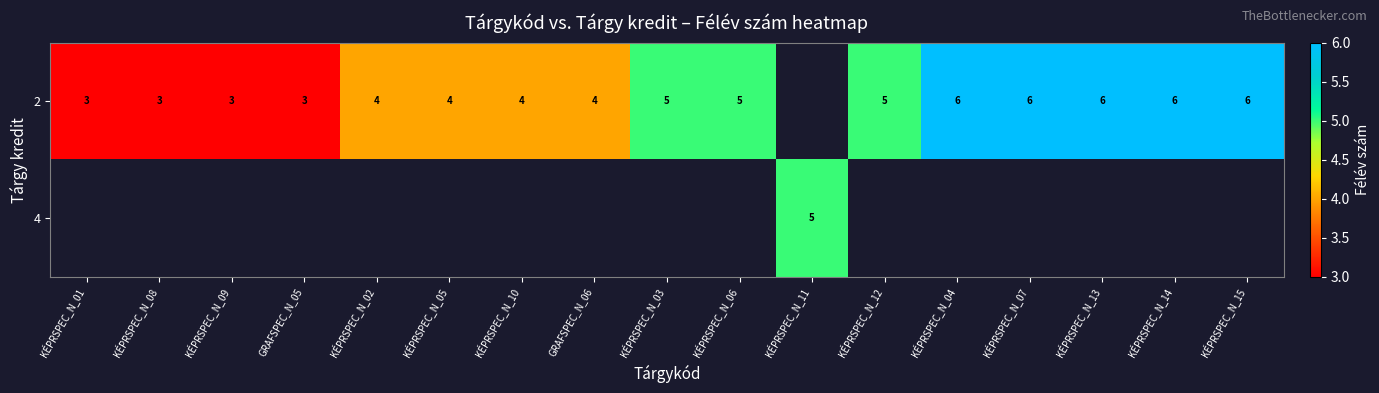

What is the sum of the 2 values at GRAFSPEC_N_06 and KÉPRSPEC_N_02?

8